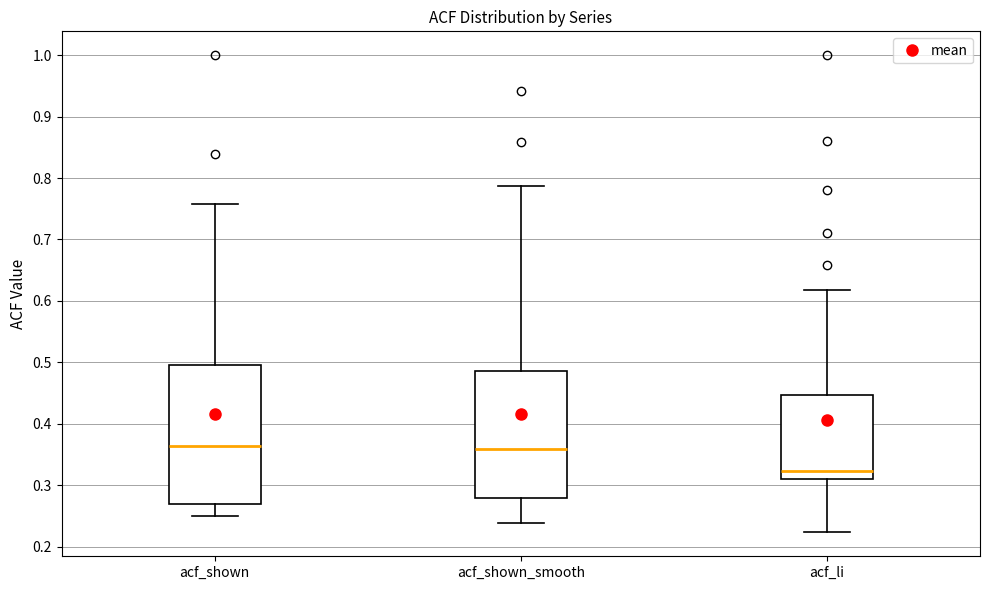

Which box is the tallest, from its lower edge to its upper edge?

acf_shown